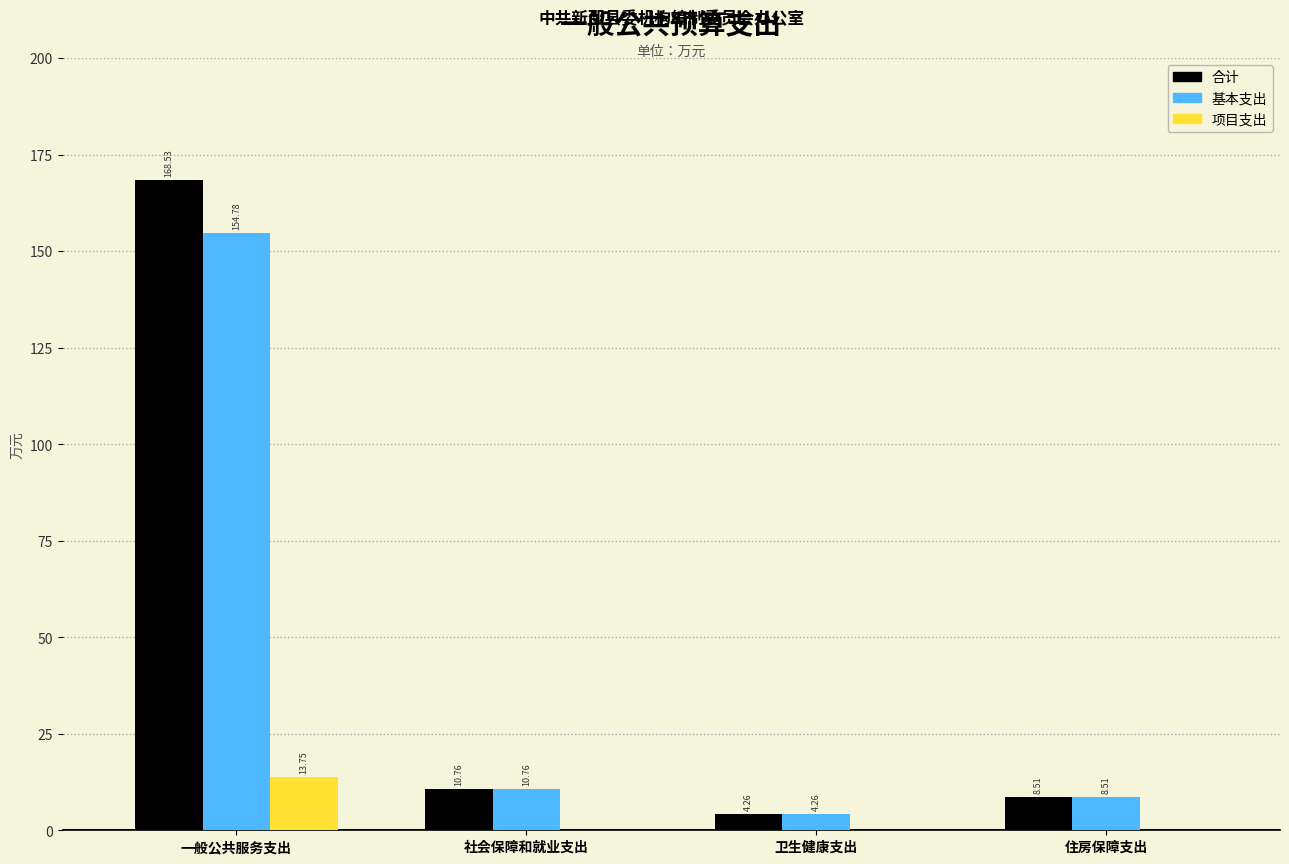

What is the sum of all 基本支出 values?

178.3